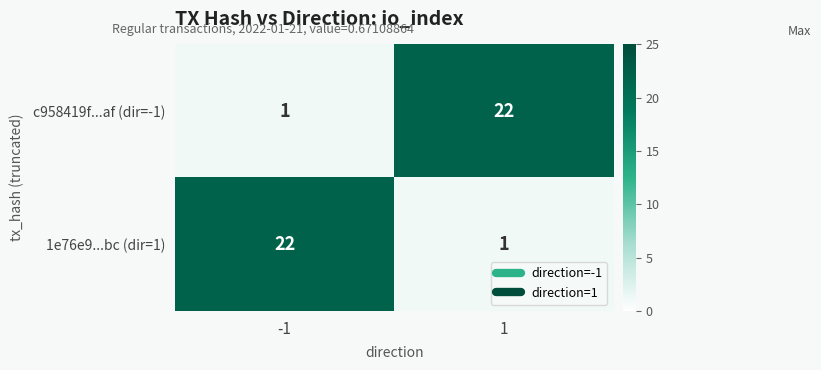

Reading right to left, list all the values displayed in this chart.

c958419f...af (dir=-1): 22	1
1e76e9...bc (dir=1): 1	22